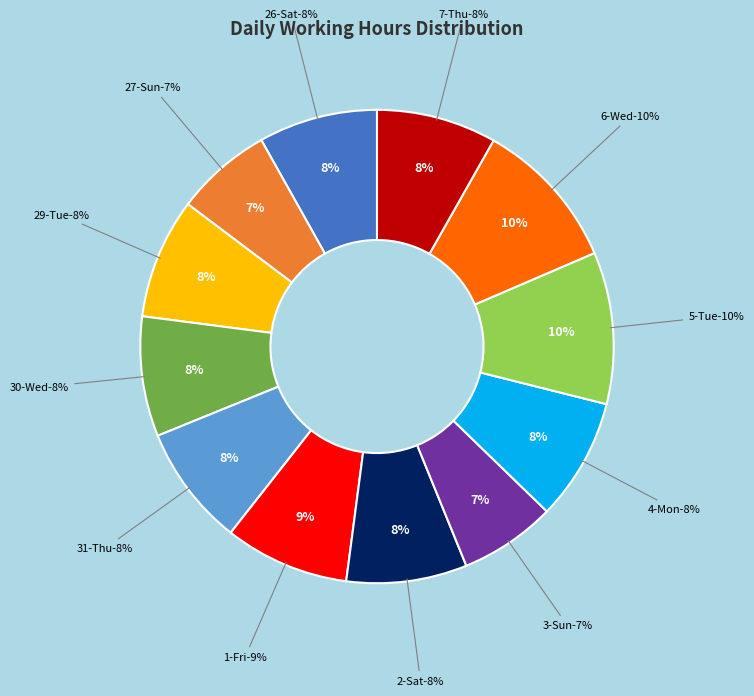

To the nearest percent, what is the average slice percentage?

8%